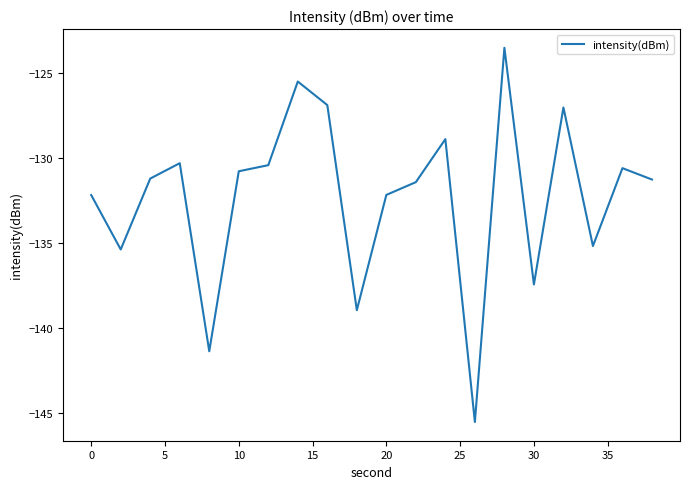

How many distinct data groups are displayed?

1